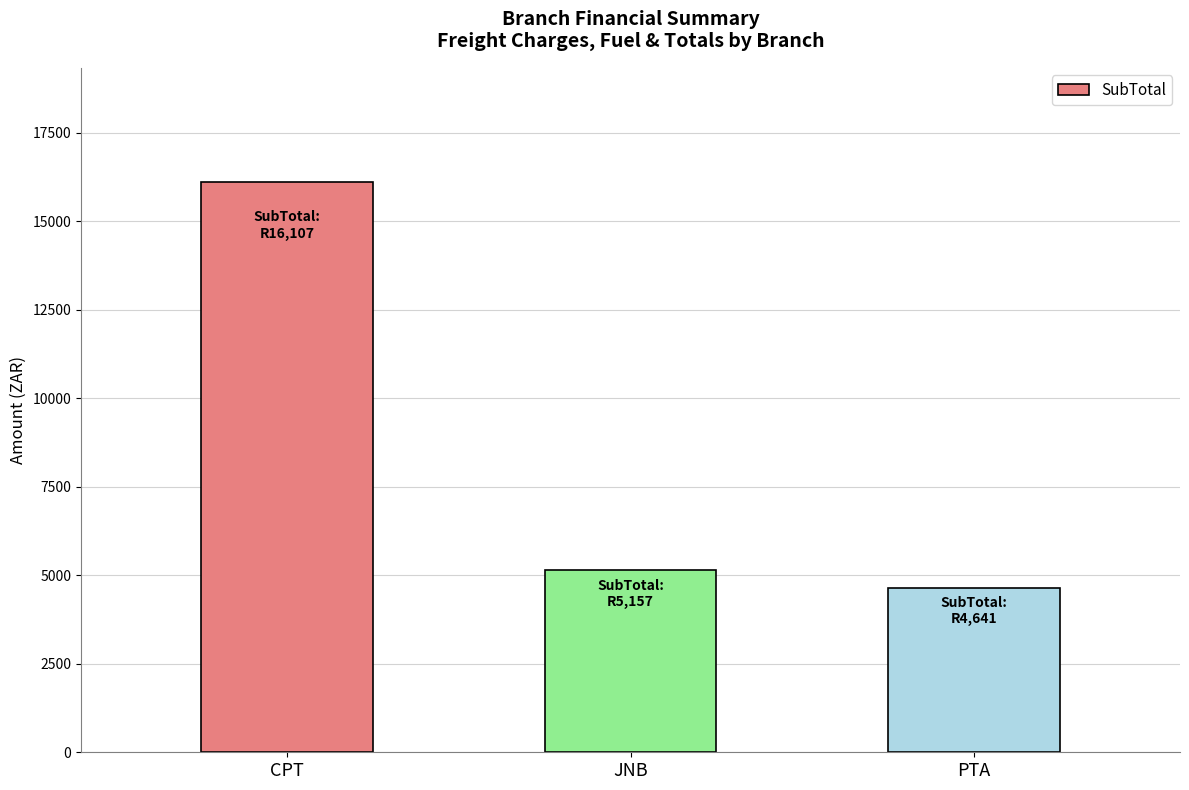

Which category has the highest value across all series?

CPT